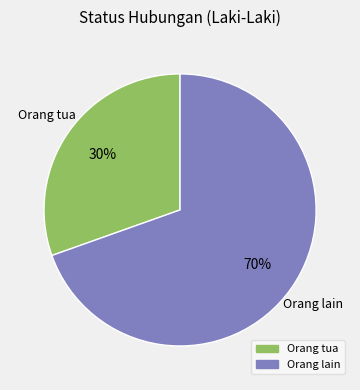

Is there a majority slice in this chart?

Yes